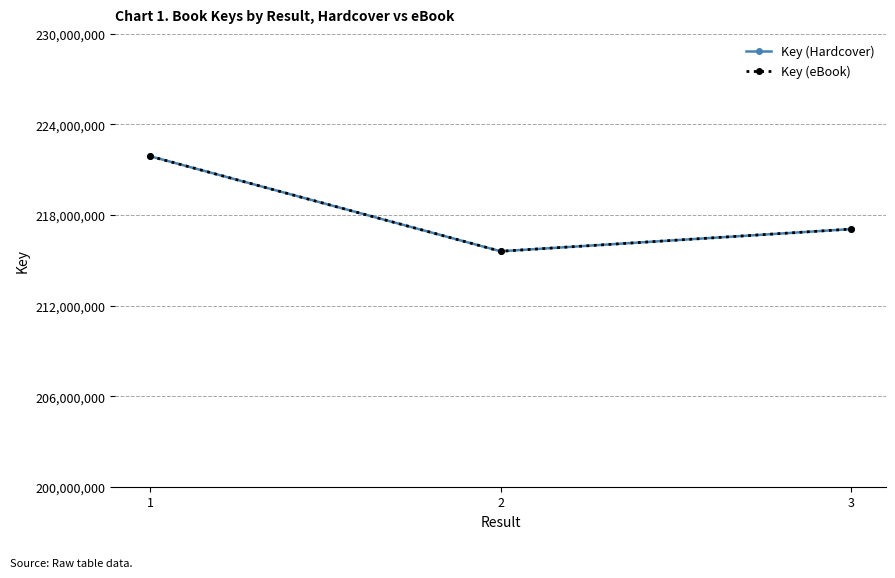

Does the chart have visible grid lines?

Yes